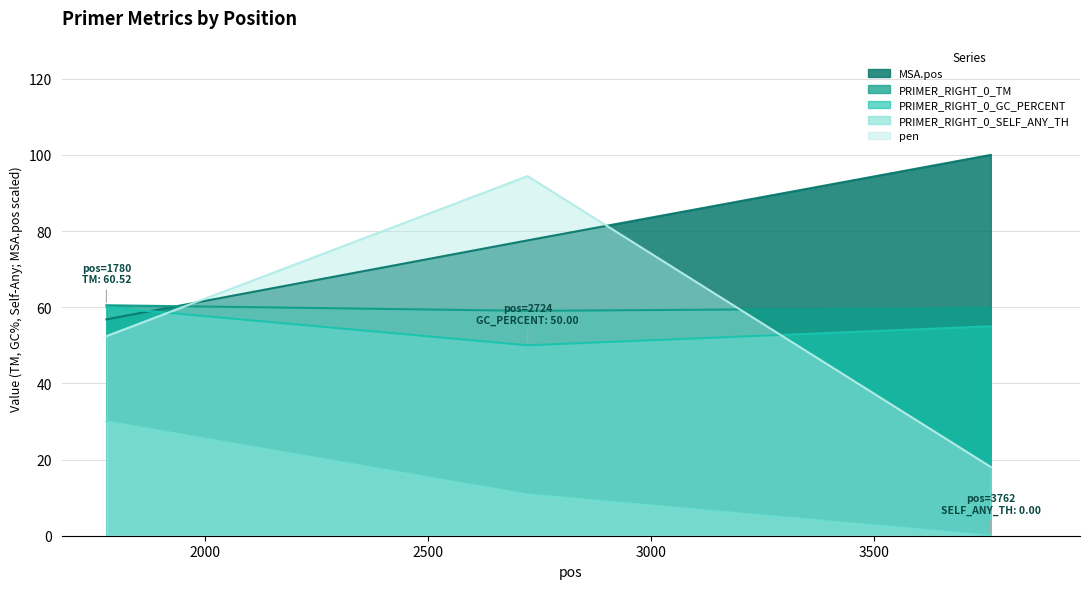

True or false: PRIMER_RIGHT_0_GC_PERCENT has a value of 60.0 at 1780.

True